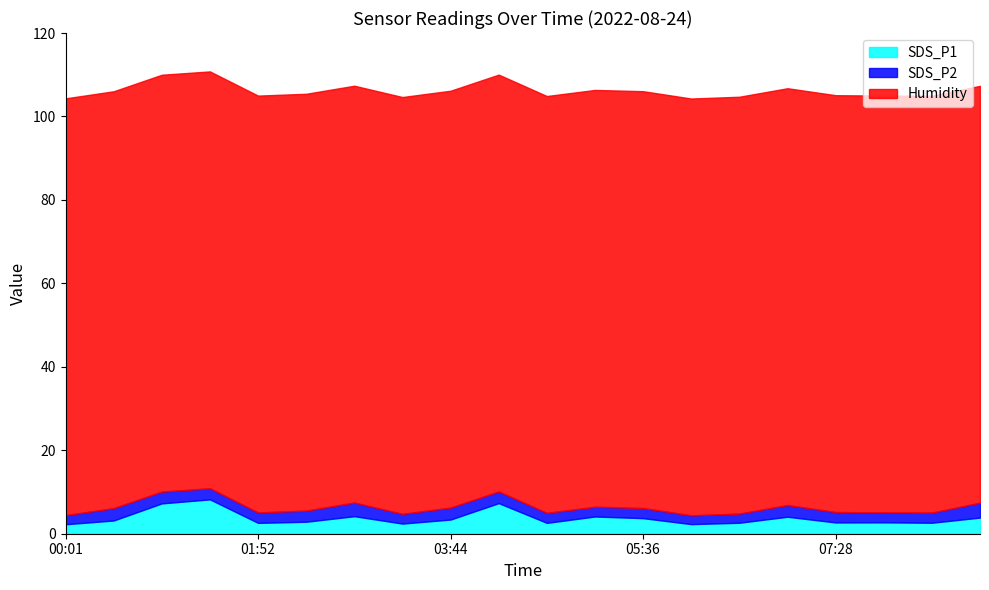

What is the total value across all series at 03:44?

106.2